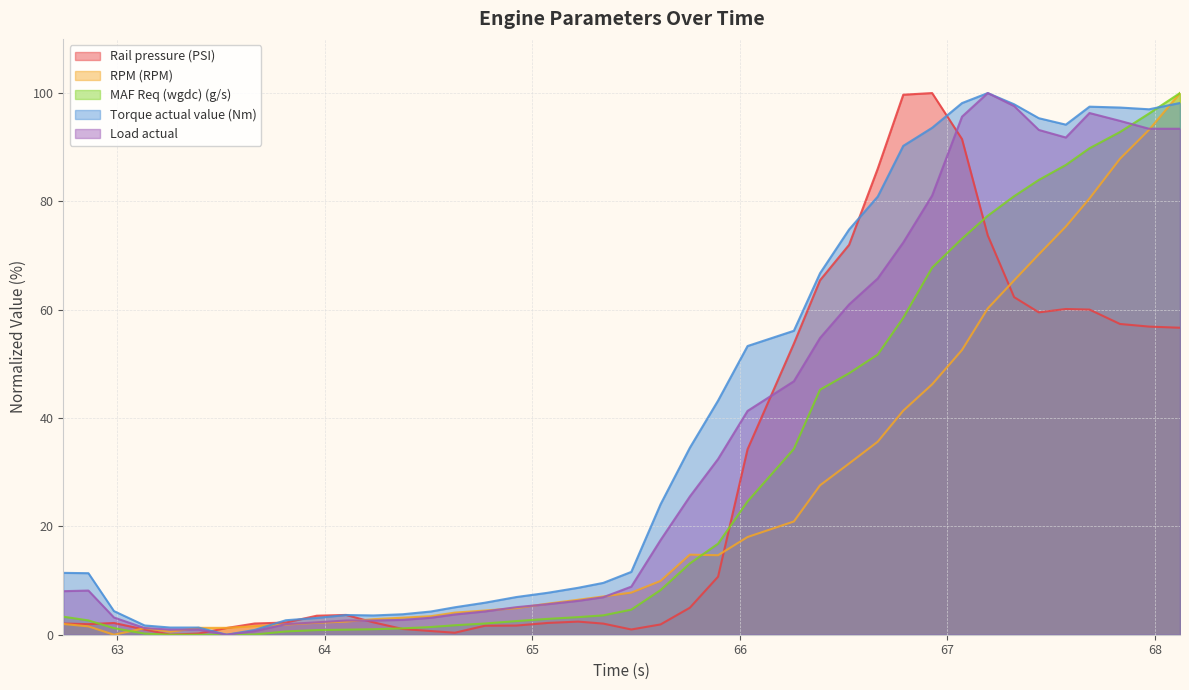

What is the total value across all series at 63.663?

5.3